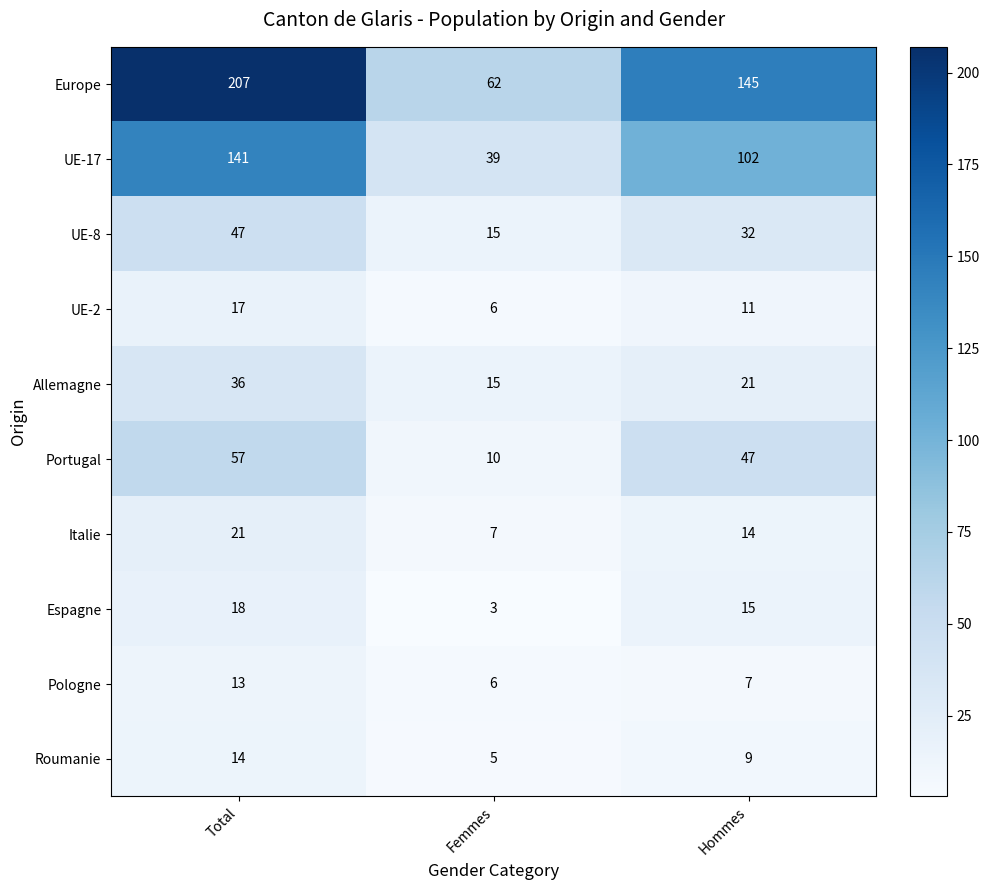

How many data points in UE-8 are less than 32?

1